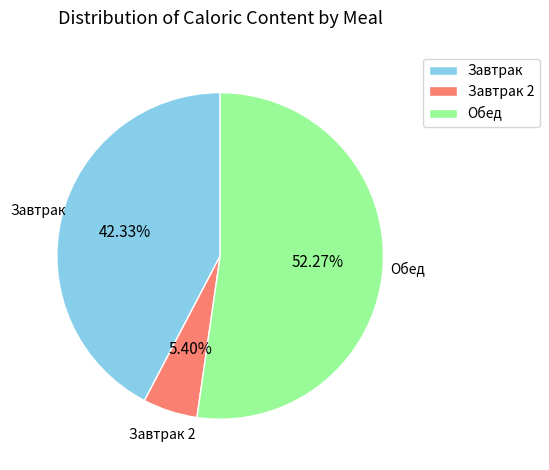

How many slices are in this pie chart?

3